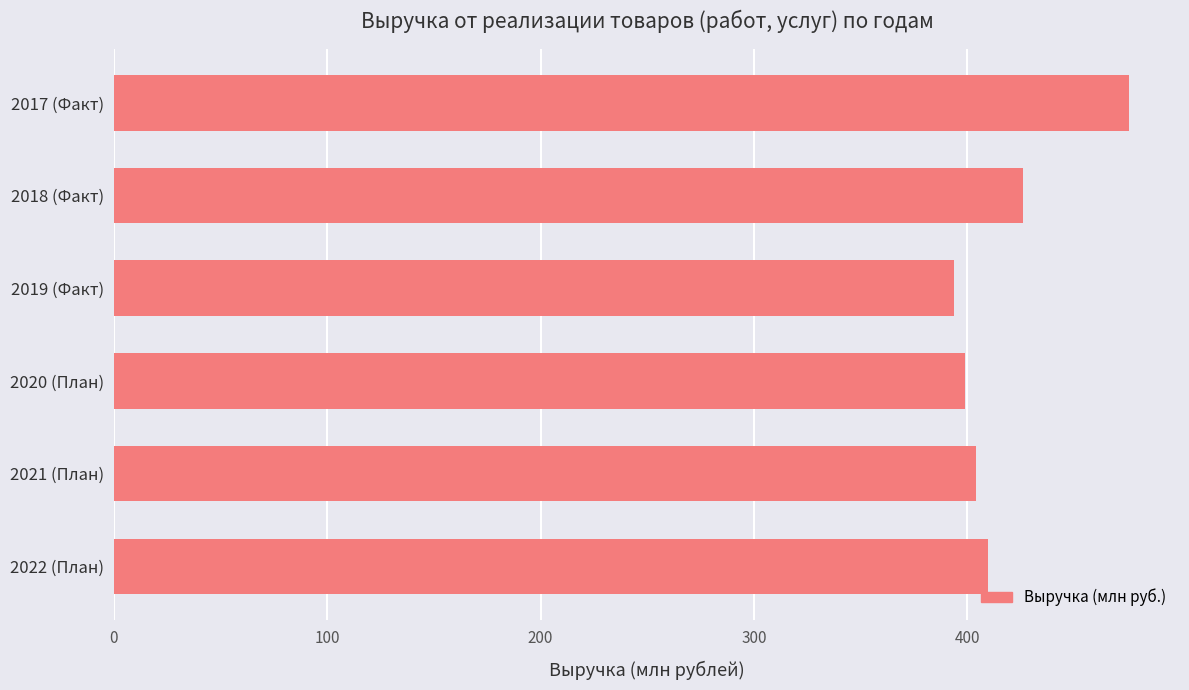

The chart shows a value of 475.9 at 2017 (Факт). True or false?

True